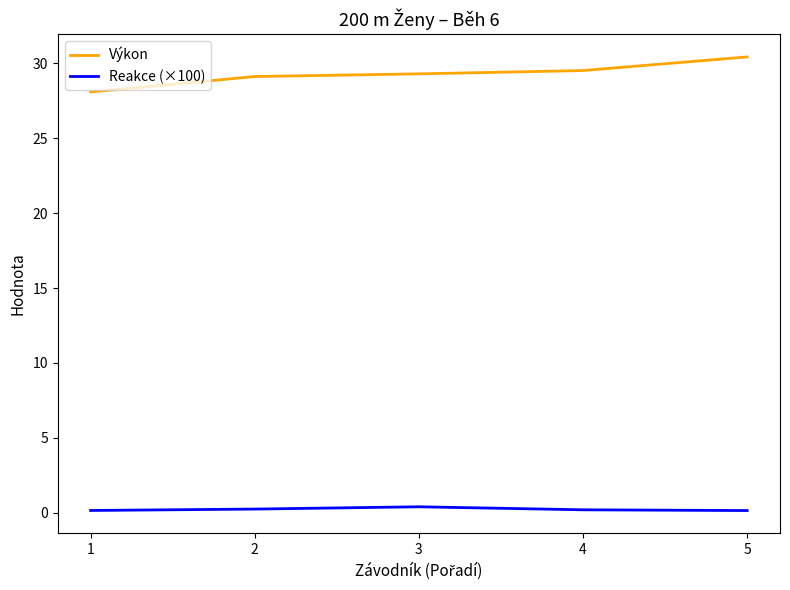

What is the greatest value displayed?

30.4